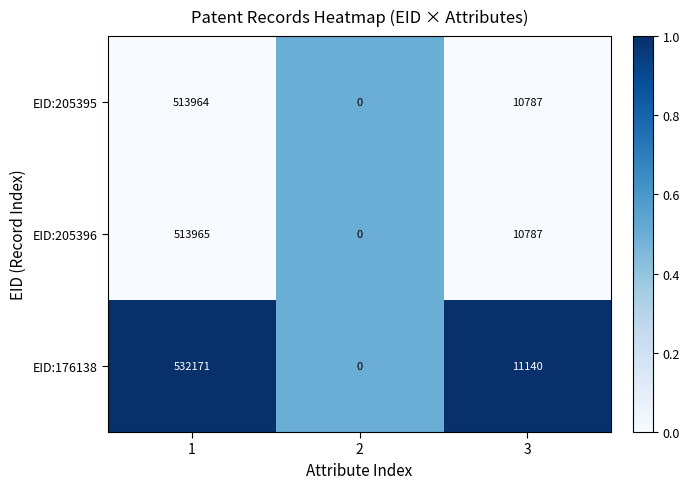

True or false: EID:205395 has a value of 10787 at 3.

True